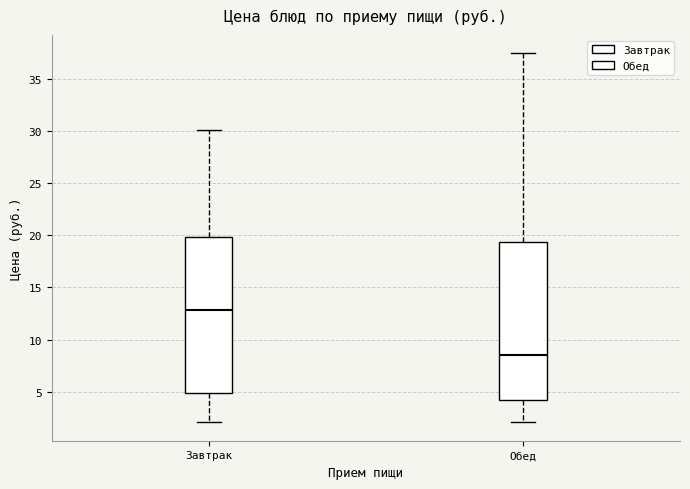

Which box has the lowest median line?

Обед